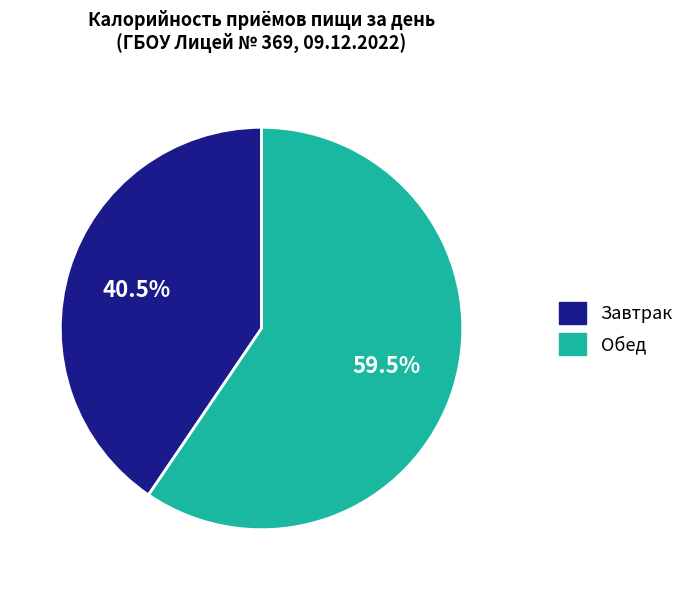

The Завтрак slice represents 26% of the pie. True or false?

False